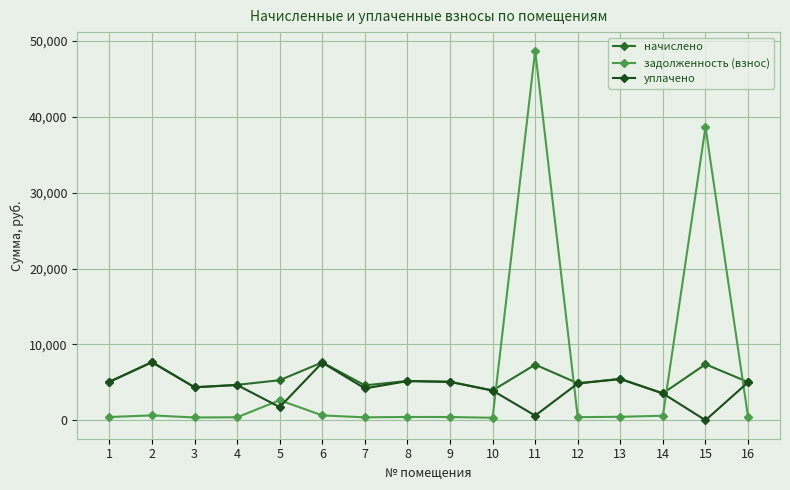

True or false: уплачено and начислено intersect in this chart.

False